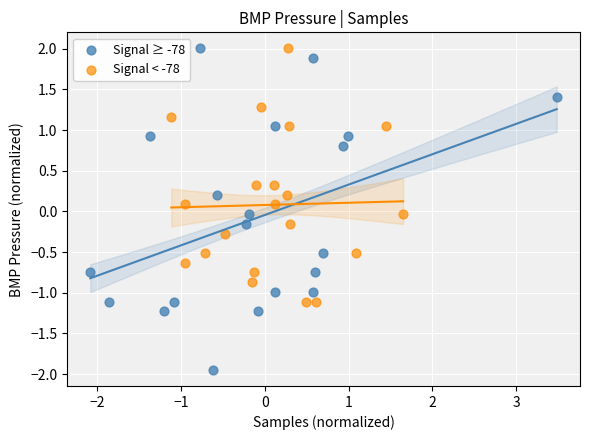

Which series contains the lowest Y value?

Signal ≥ -78